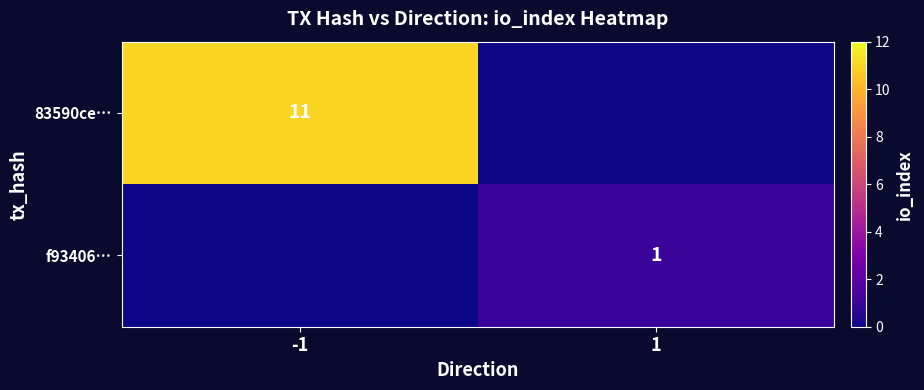

Is the value of f93406… at 1 greater than the value of 83590ce… at -1?

No